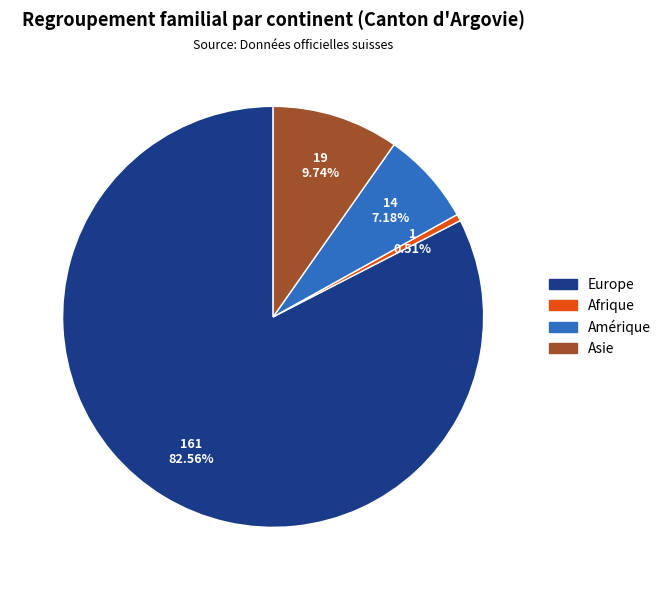

Does any single category account for the majority?

Yes